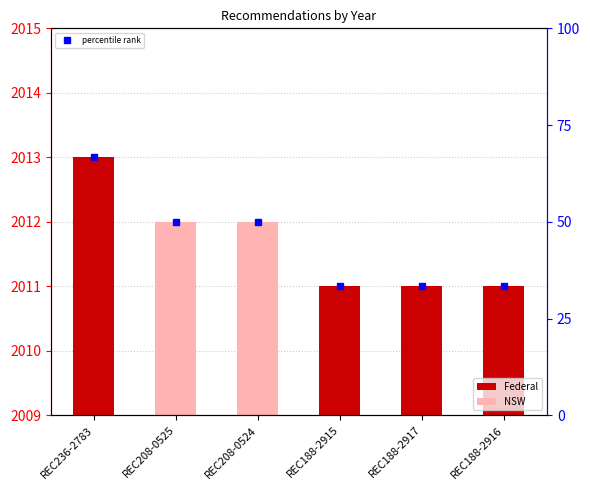

Which label corresponds to the smallest value in the chart?

REC188-2915